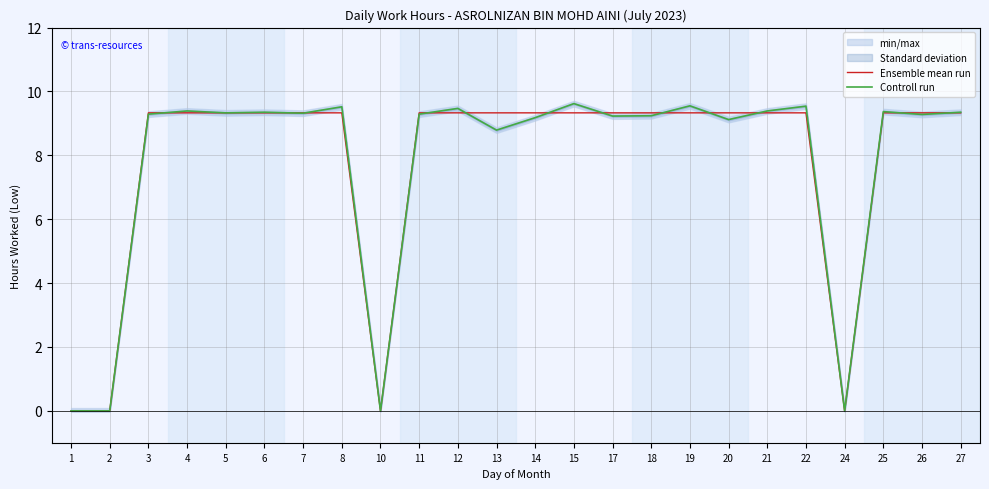

How many intersections are there between Controll run and Ensemble mean run?

14